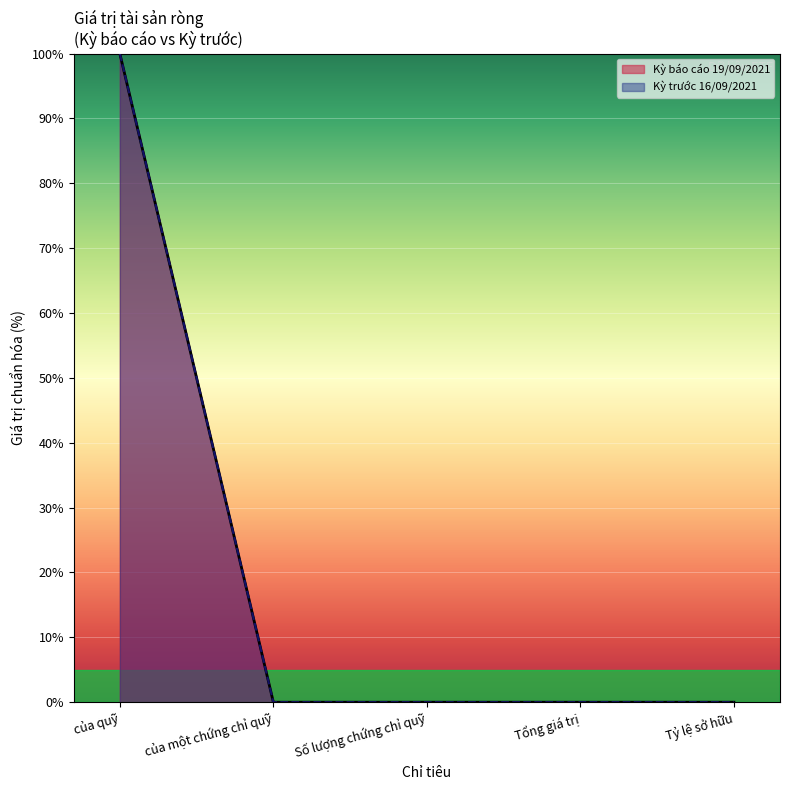

How many lines are shown in the chart?

2